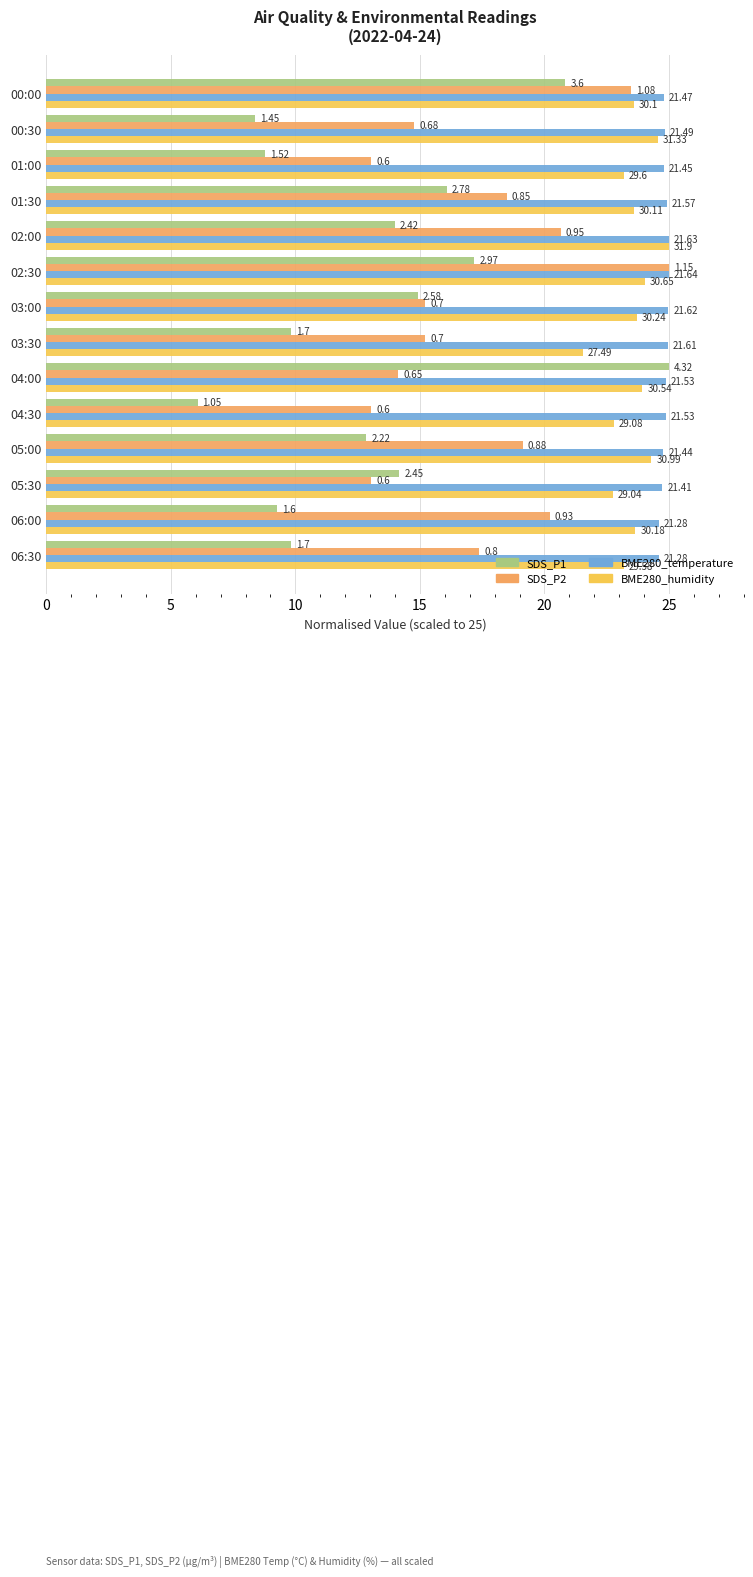

What are all the series names shown in the legend?

SDS_P1, SDS_P2, BME280_temperature, BME280_humidity